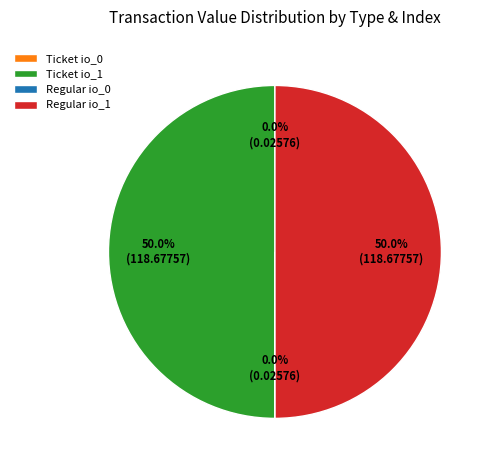

How much of the chart is everything except Regular io_1?

50.0%